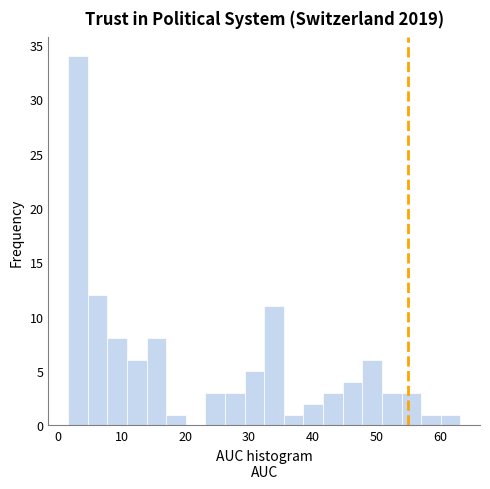

Around what value on the x-axis is the tallest bar? Give the approximate position of its centre, as read against the axis.

3